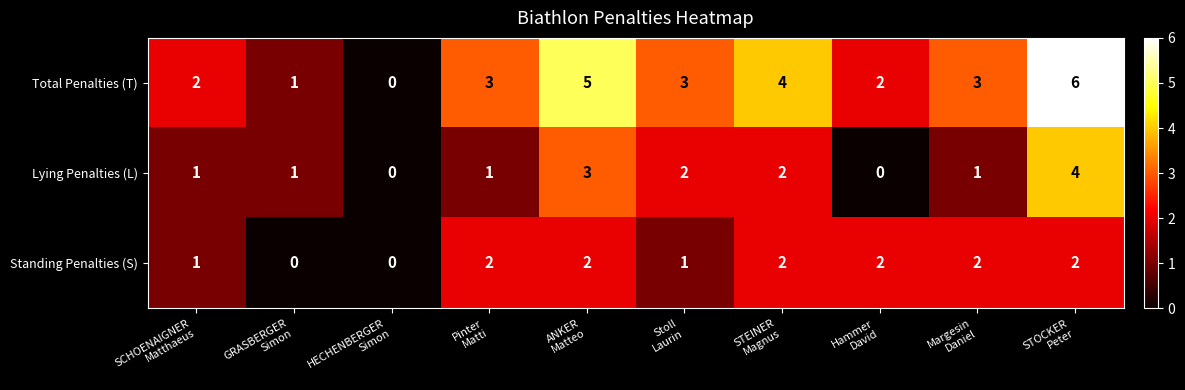

What is the greatest value displayed?

6